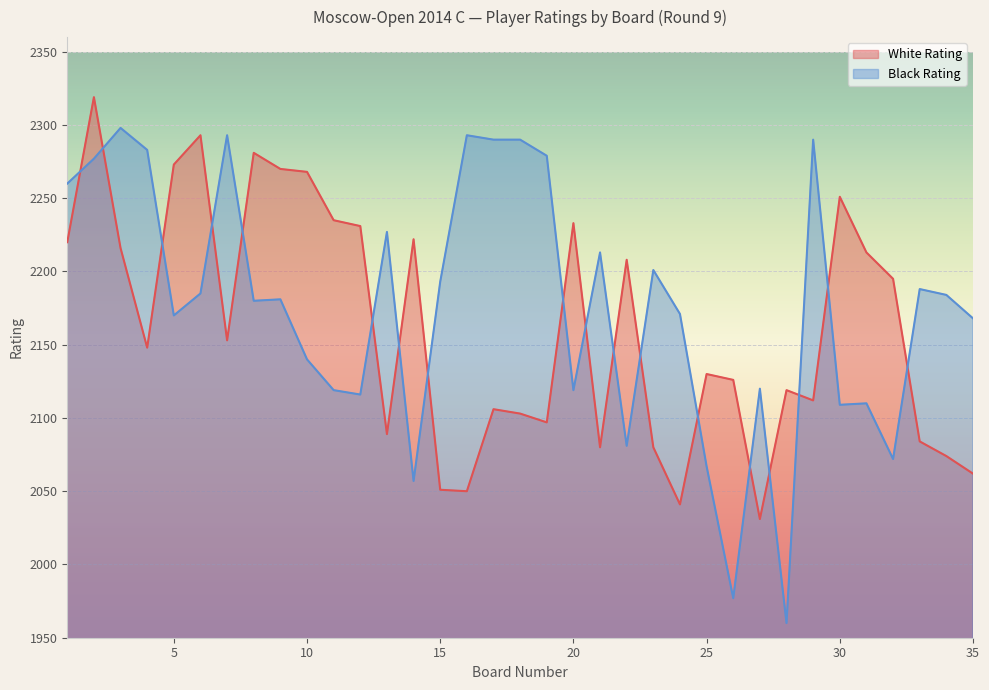

Which series changed the most between 10 and 26?

Black Rating